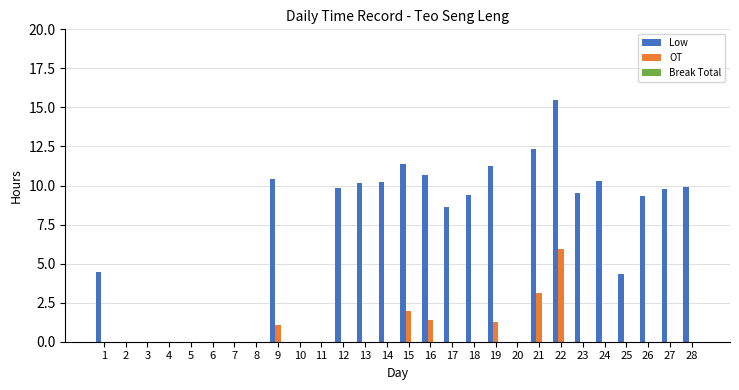

How many groups of bars are there?

28